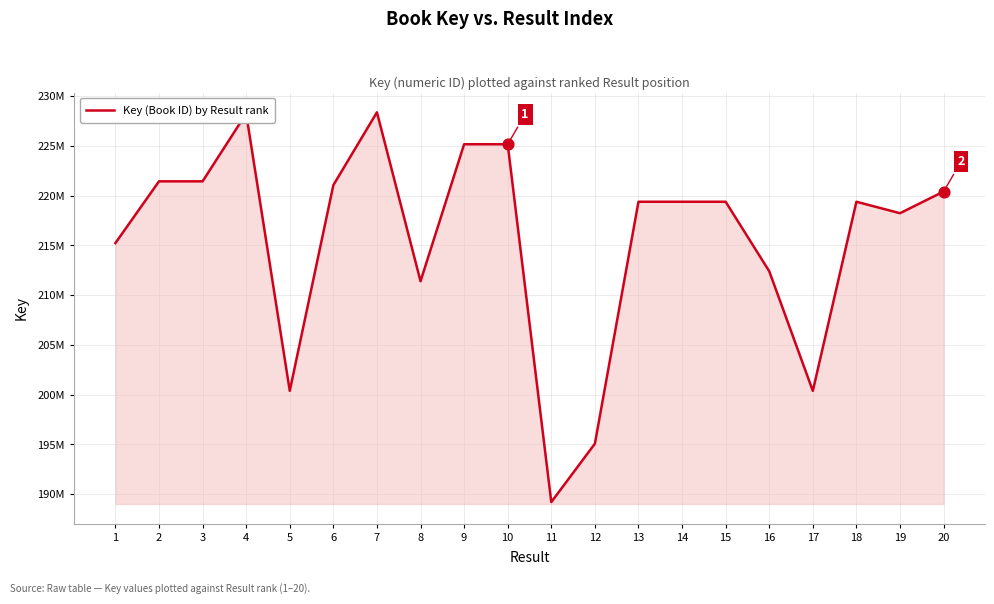

What is the change in value from 10 to 19?

-6934114